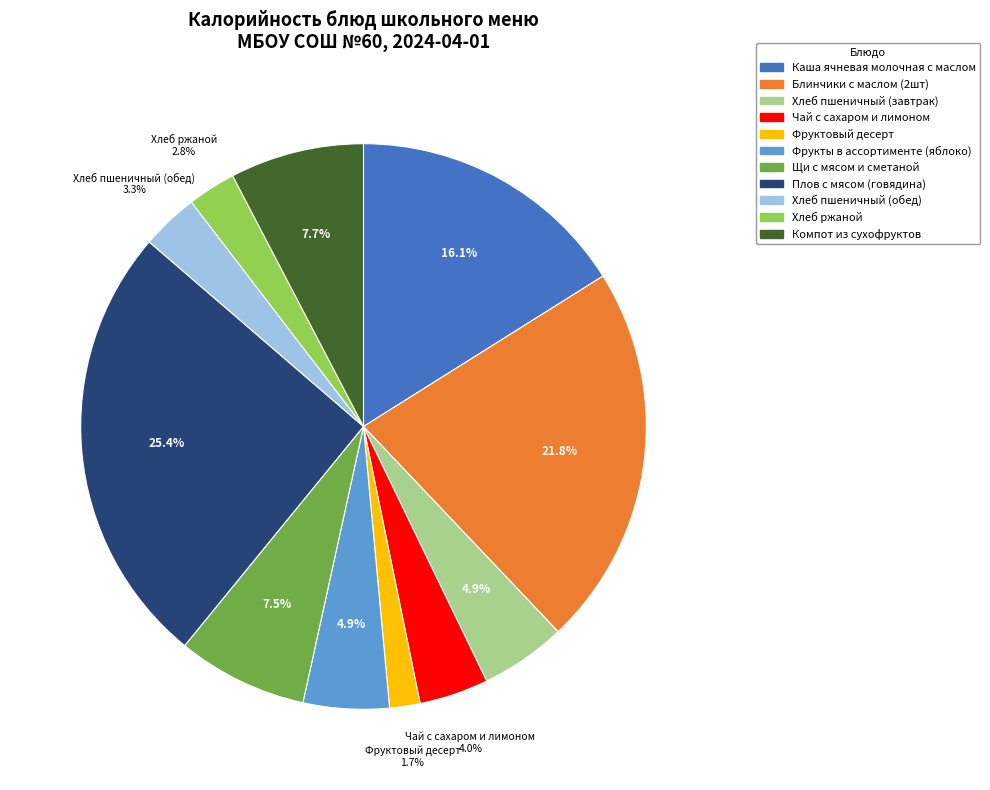

The Блинчики с маслом (2шт) slice represents 22% of the pie. True or false?

True